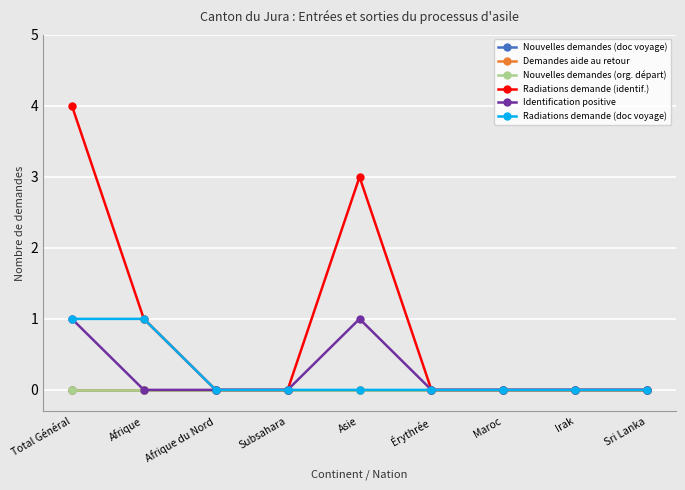

Which category has the highest value across all series?

Total Général